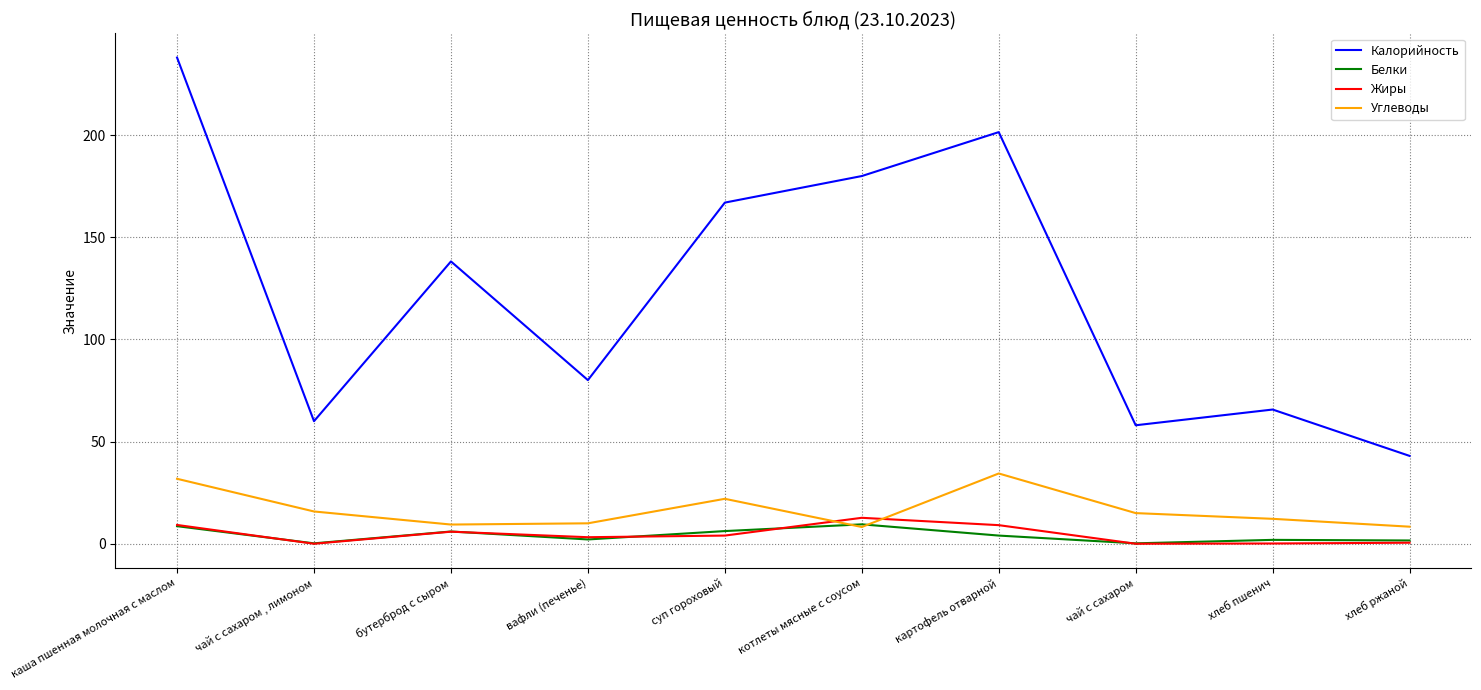

Which series has the largest range (max minus min)?

Калорийность